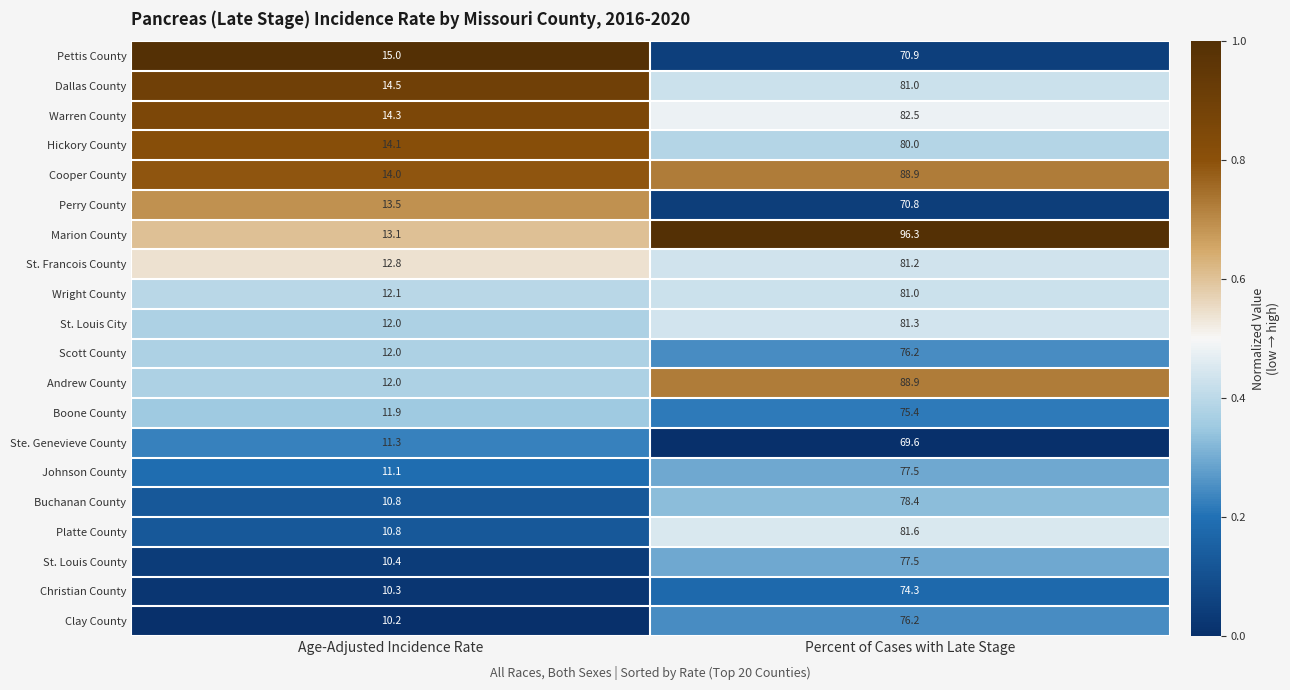

At which label is Andrew County closest to 50?

Age-Adjusted Incidence Rate